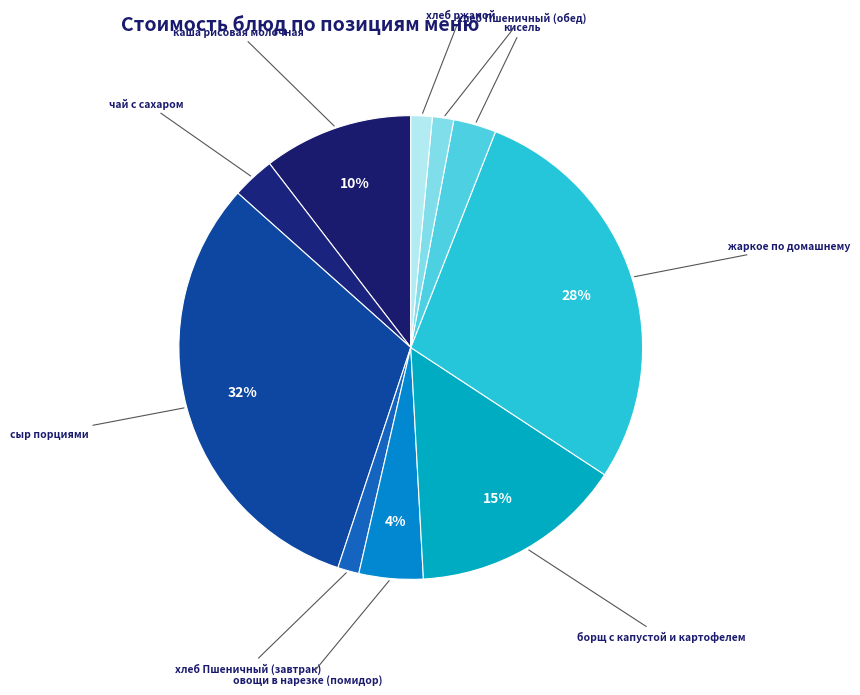

Count the number of slices in the pie.

10